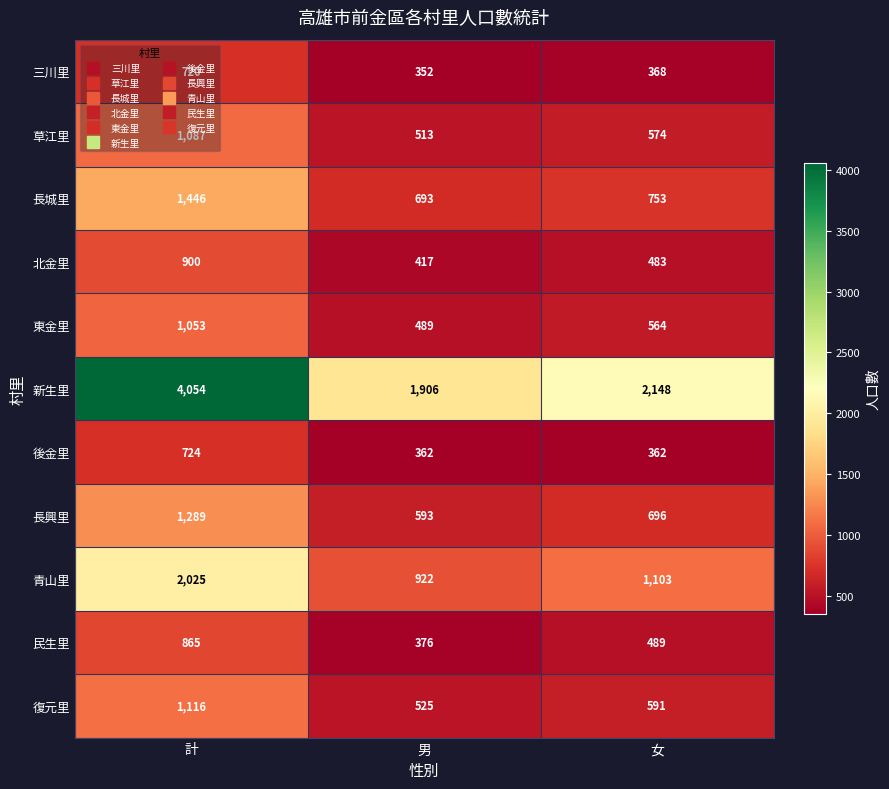

How many data points does each series have?

3